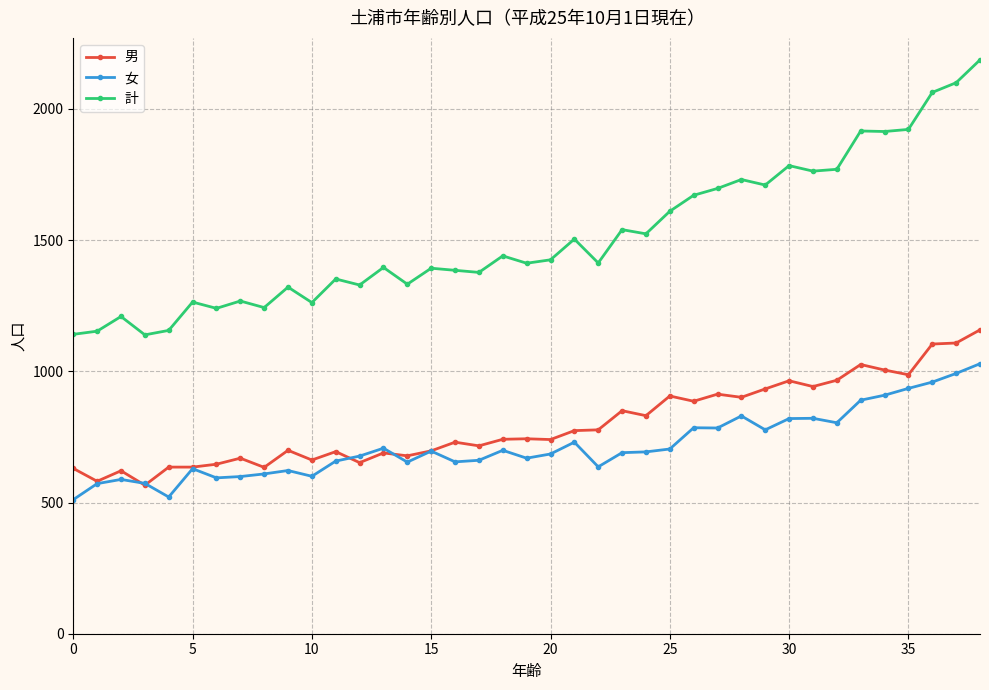

Which series has the largest range (max minus min)?

計